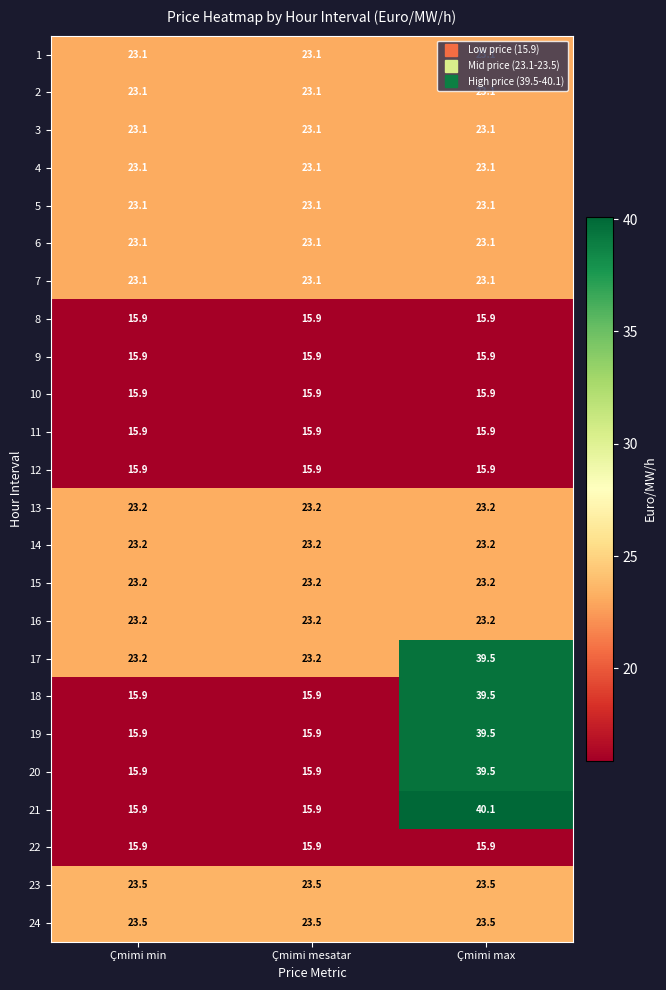

What value does the 13 series have at Çmimi min?

23.2